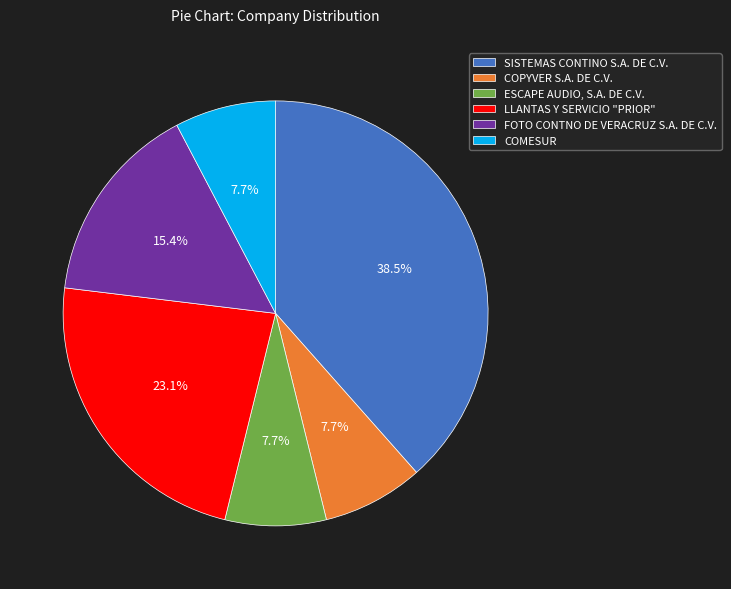

True or false: COMESUR accounts for 18% of the total.

False